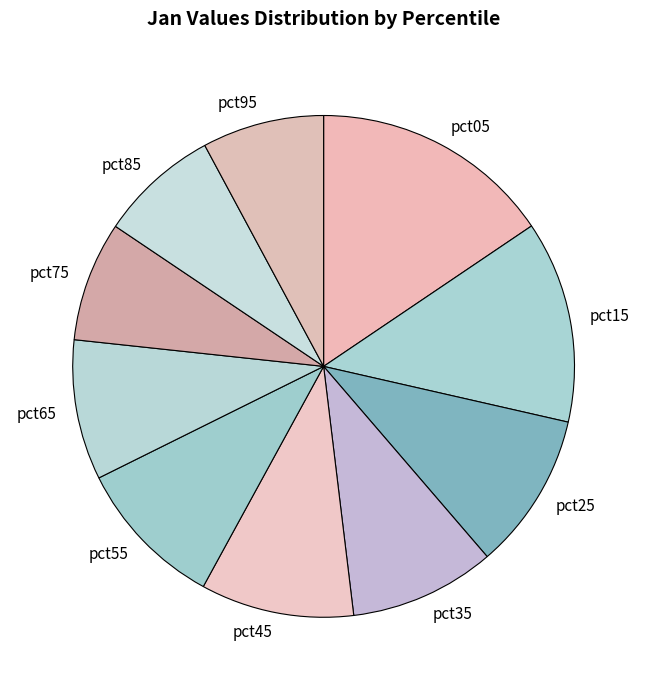

How many slices are in this pie chart?

10